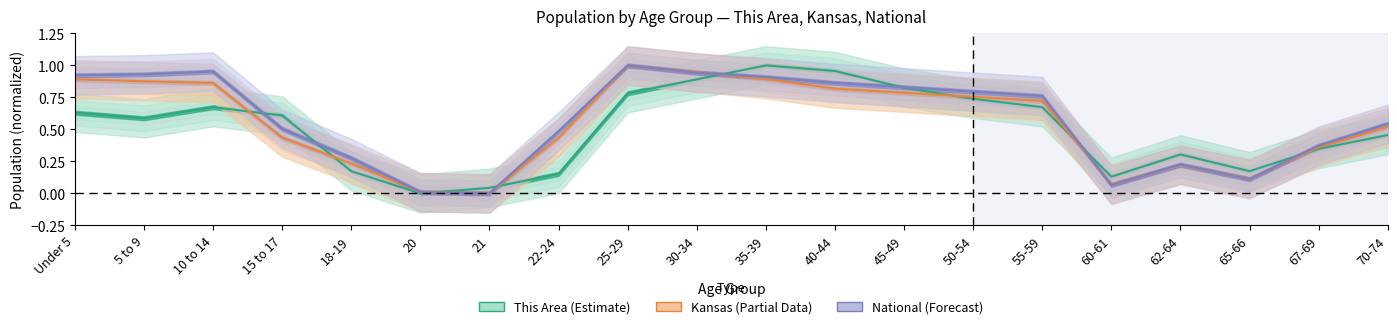

Which has a higher value, 40-44 or 62-64?

40-44